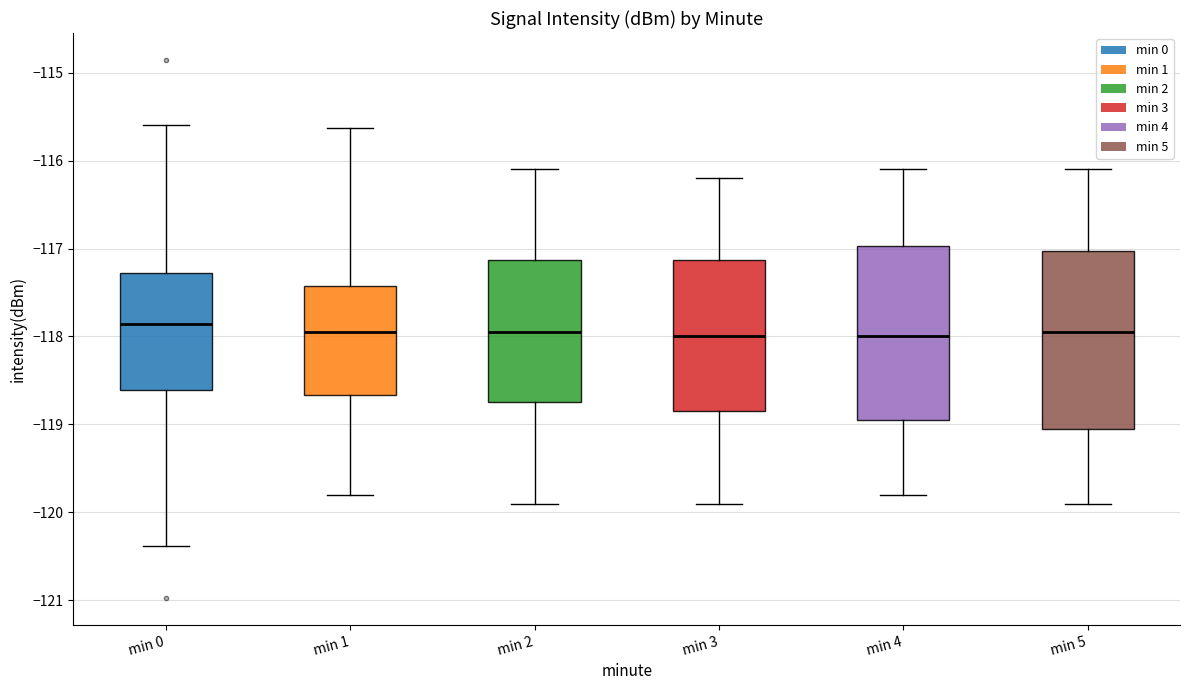

Reading left to right, transcribe this box plot: for each box, give where its median line is, the range the box spans, and where its two whiskers end, as read against the y-axis. The values are not printed on the chart, so give them approximately, as read against the axis.

min 0: median -117.9, box -118.6 to -117.3, whiskers -120.4 to -115.6
min 1: median -117.9, box -118.7 to -117.4, whiskers -119.8 to -115.6
min 2: median -117.9, box -118.7 to -117.1, whiskers -119.9 to -116.1
min 3: median -118.0, box -118.8 to -117.1, whiskers -119.9 to -116.2
min 4: median -118.0, box -118.9 to -117.0, whiskers -119.8 to -116.1
min 5: median -117.9, box -119.0 to -117.0, whiskers -119.9 to -116.1